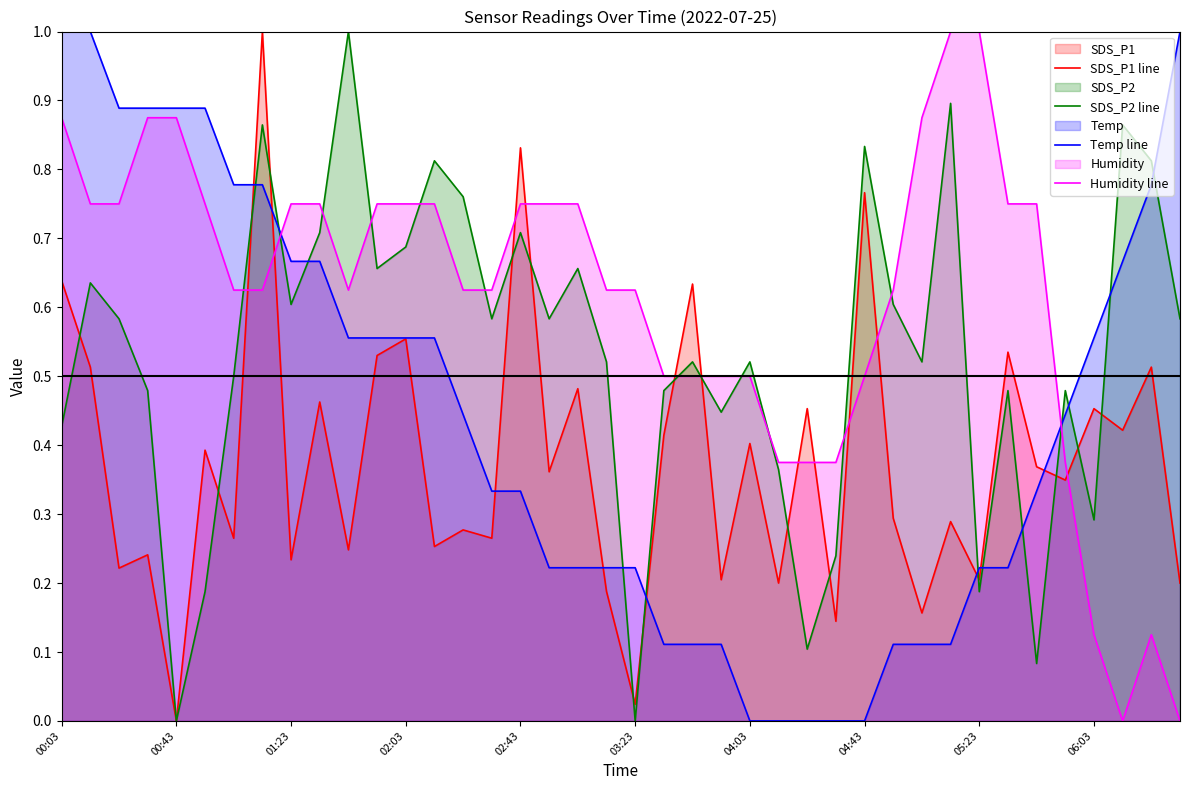

Which series ends up on top after the final intersection of Temp line and Humidity line?

Temp line